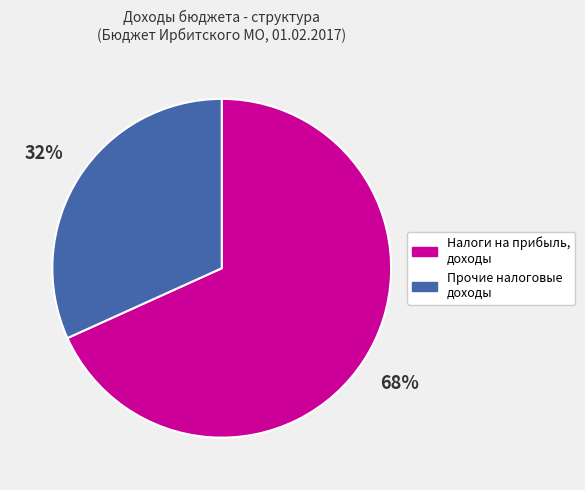

Approximately how many times larger is the value at Налоги на прибыль, доходы compared to Прочие налоговые доходы?

2.1